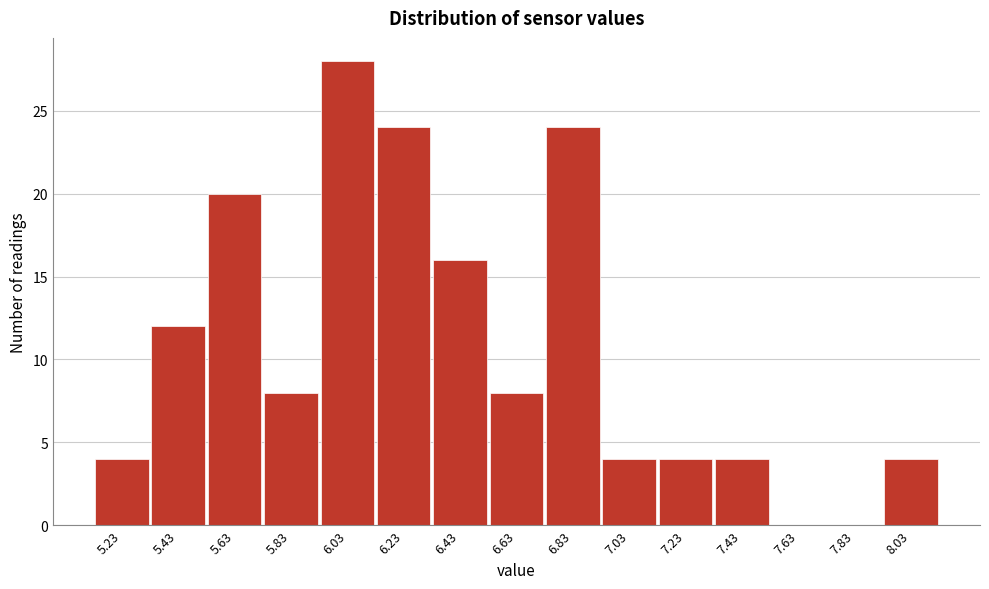

Reading left to right, what are all the values shown in this chart?

5.23=4	5.43=12	5.63=20	5.83=8	6.03=28	6.23=24	6.43=16	6.63=8	6.83=24	7.03=4	7.23=4	7.43=4	7.63=0	7.83=0	8.03=4